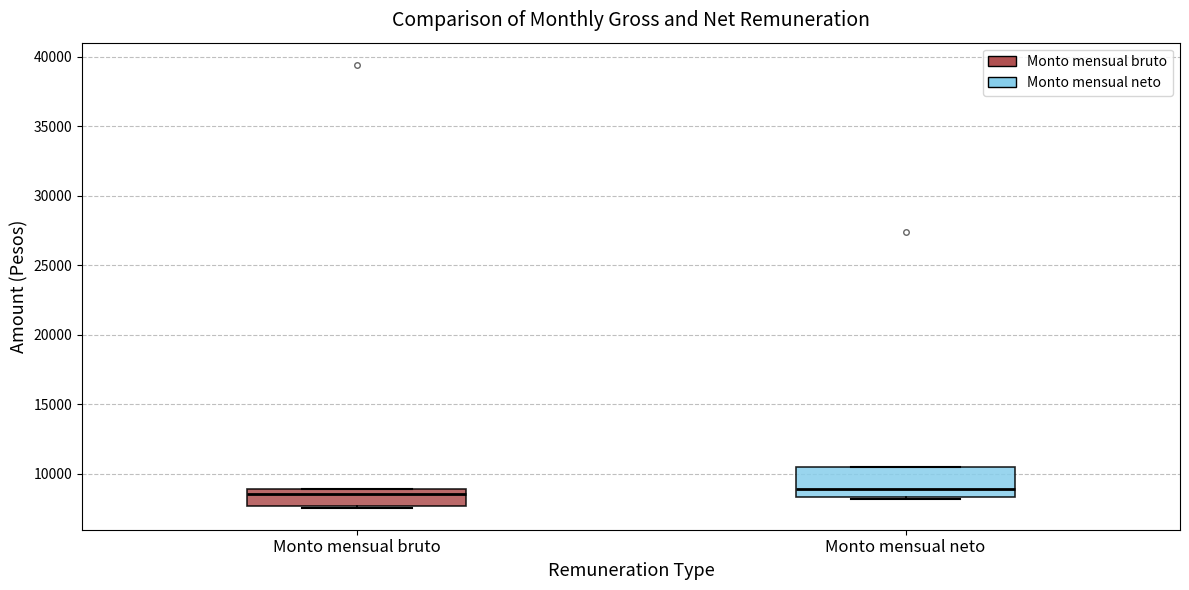

Which box is the tallest, from its lower edge to its upper edge?

Monto mensual neto